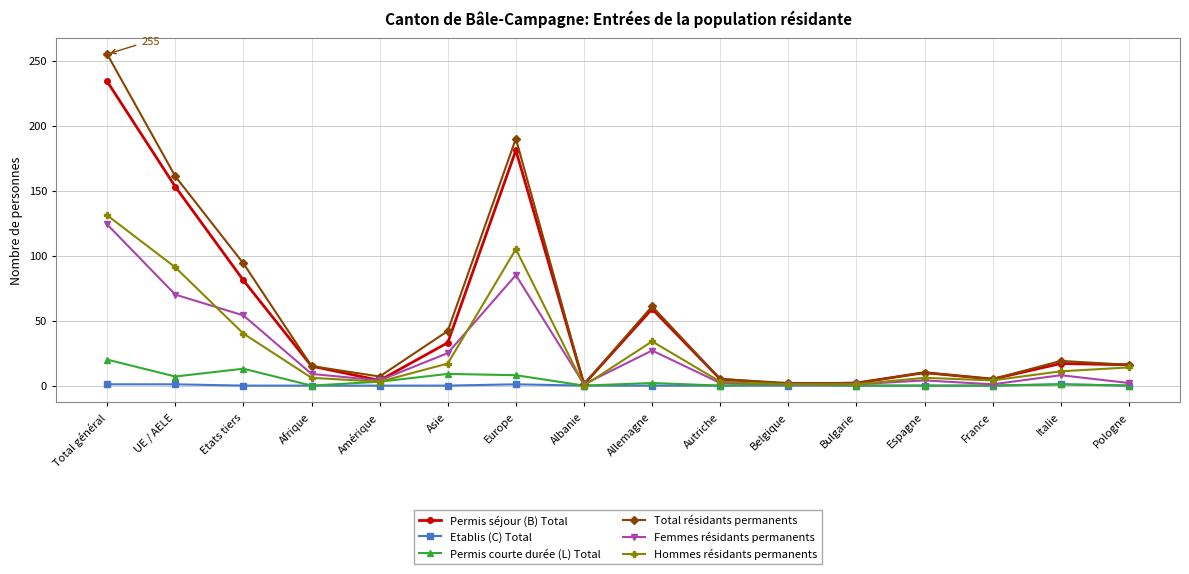

Where do Hommes résidants permanents and Femmes résidants permanents first cross each other?

UE / AELE and Etats tiers